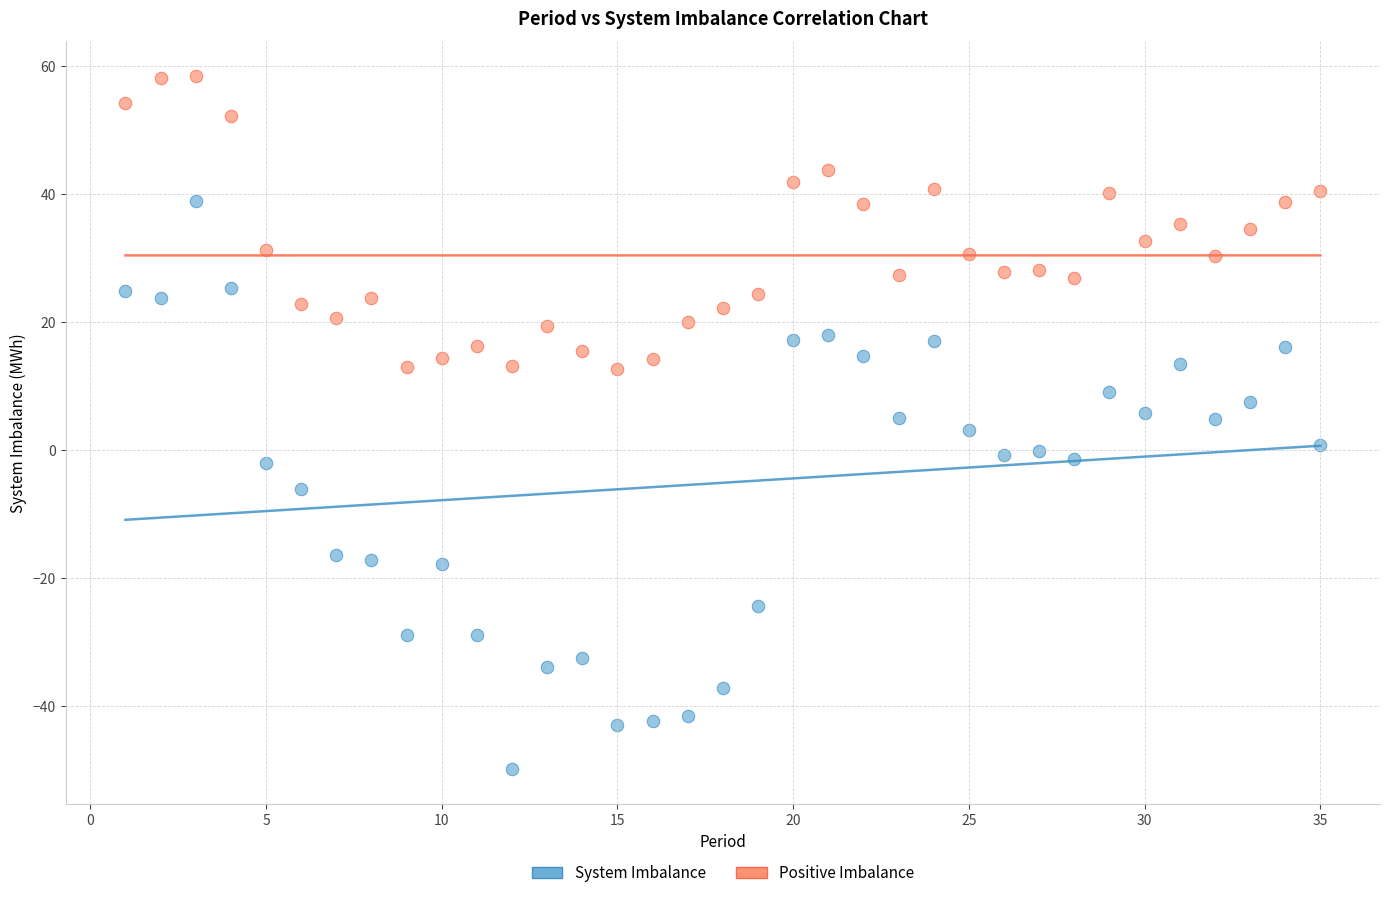

Across all data points, what is the range of X values (max minus min)?

34.0